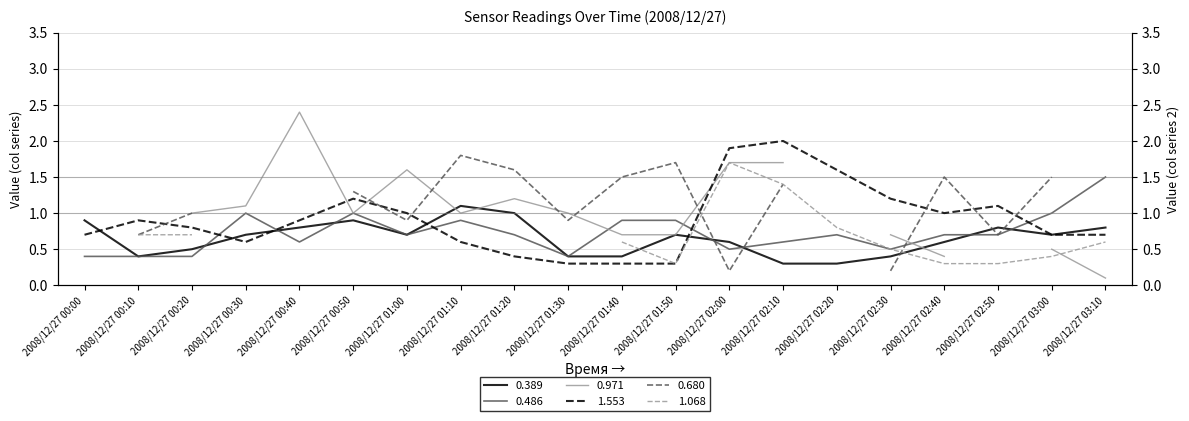

What is the label of the 17th point from the right?

2008/12/27 00:30